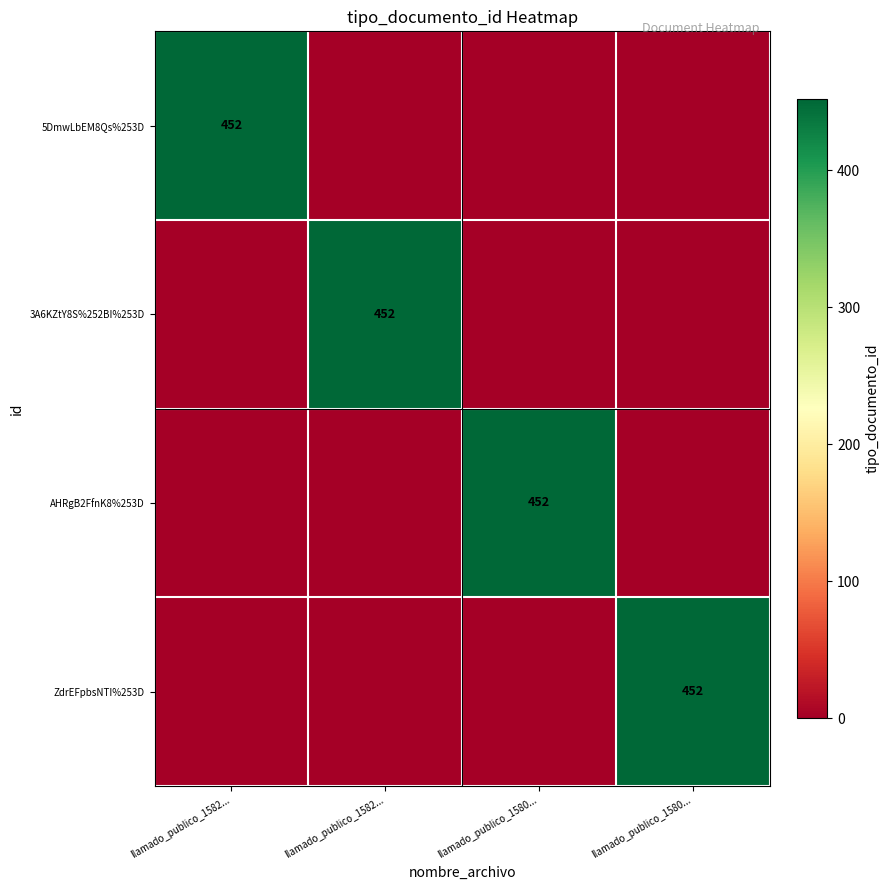

What is the difference between the ZdrEFpbsNTI%253D values at llamado_publico_1580... and llamado_publico_1582...?

452